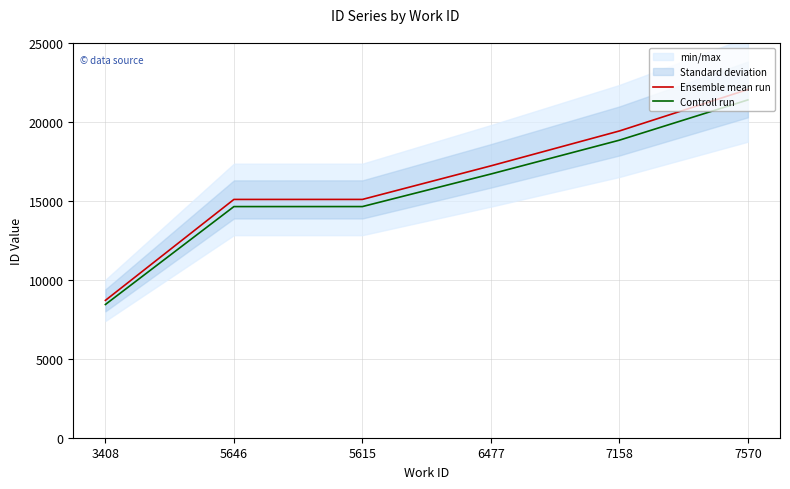

List the series in order of their overall mean, highest first.

Ensemble mean run, Controll run